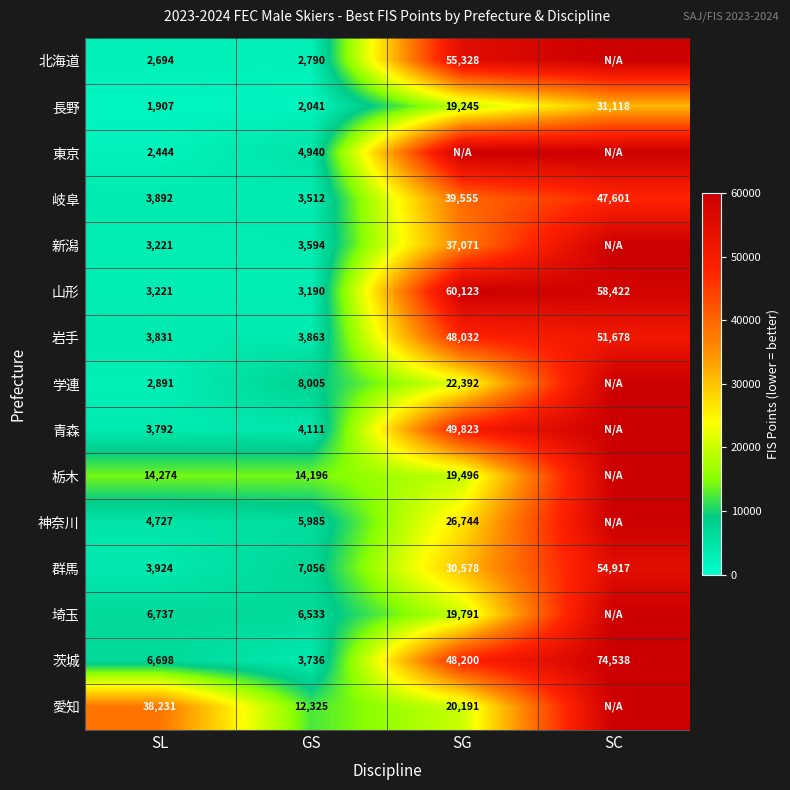

What is the greatest value displayed?

60000